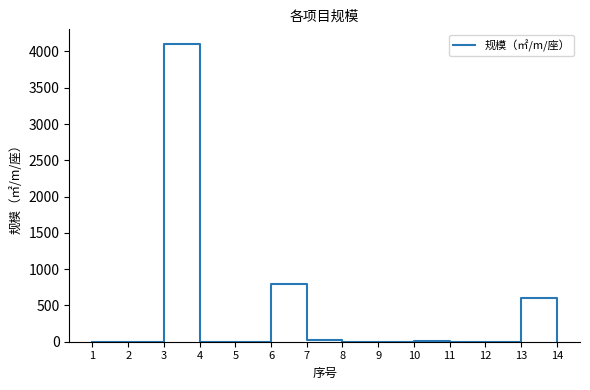

What is the change in value from 1 to 3?

+4100